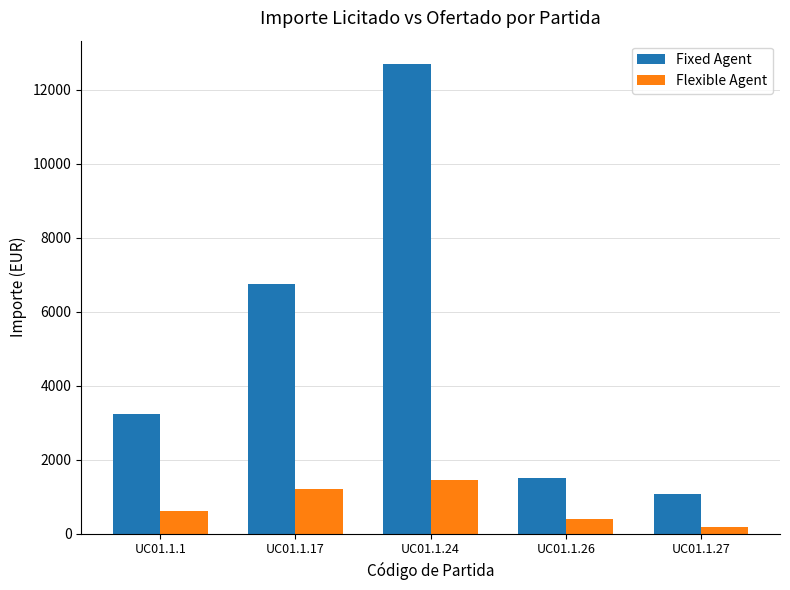

What is the value of the Fixed Agent bar at the 5th from the left?

1060.0